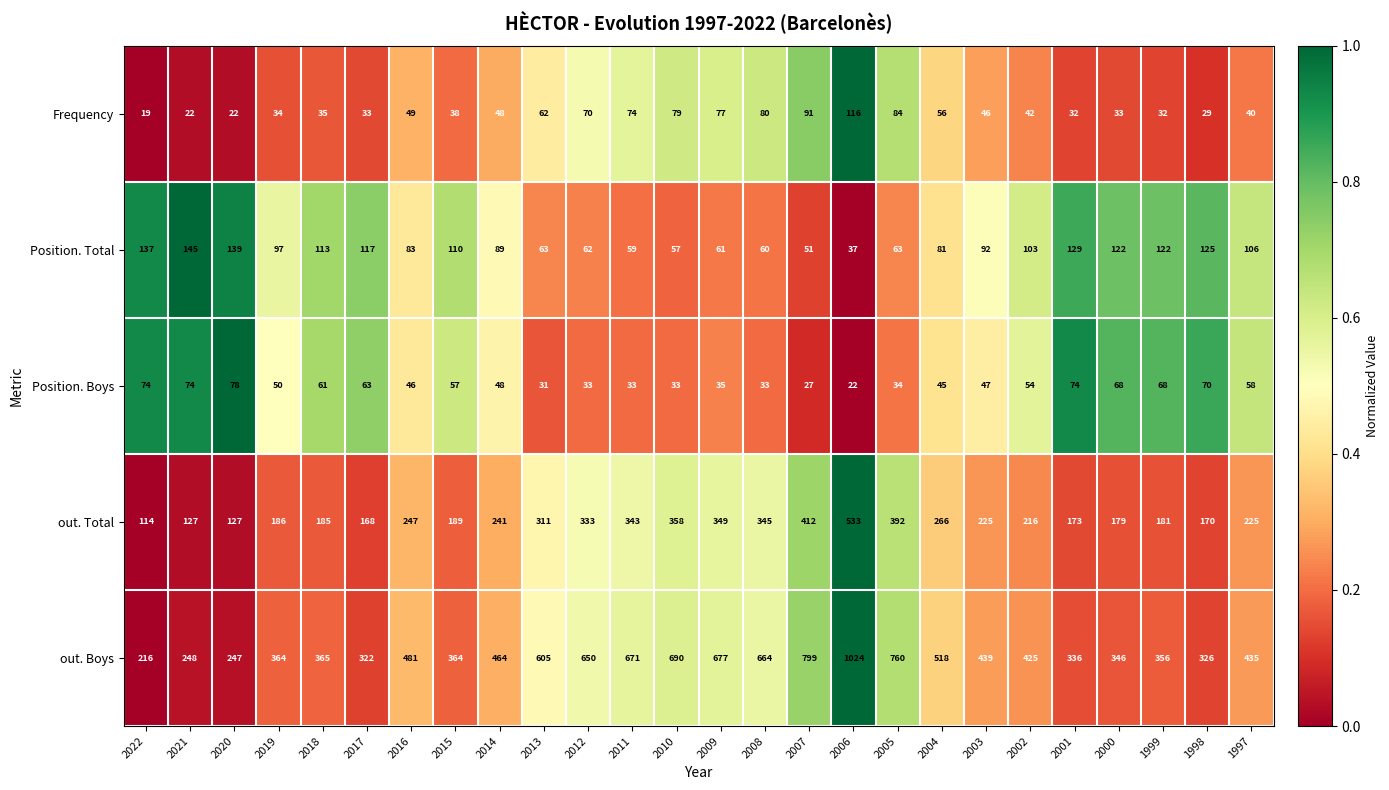

At which category does the chart reach its minimum across all series?

2022